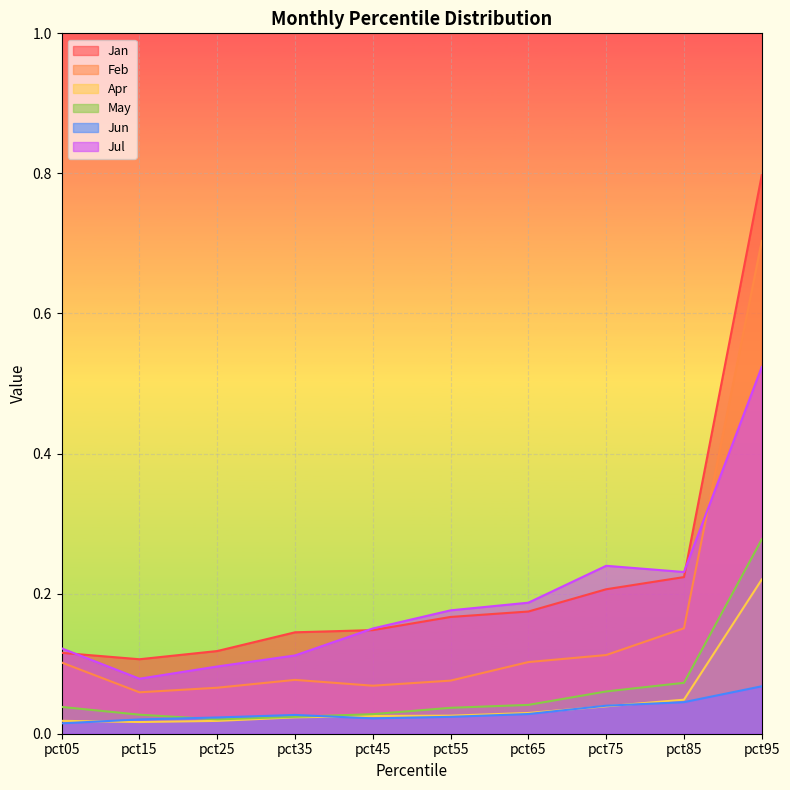

True or false: Feb and Apr intersect in this chart.

False